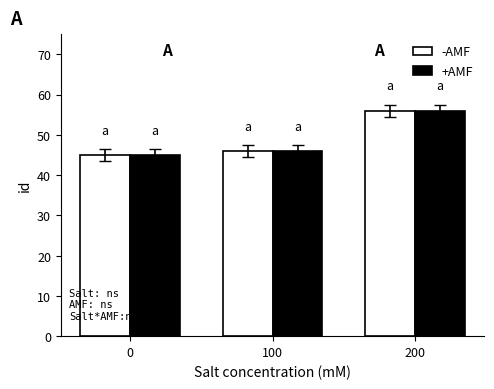

What is the total value across all series at 200?

112